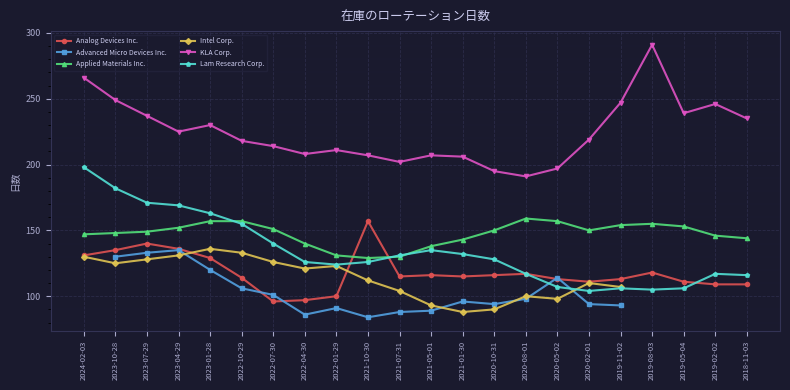

Between 2020-10-31 and 2019-11-02, which is larger?

2020-10-31